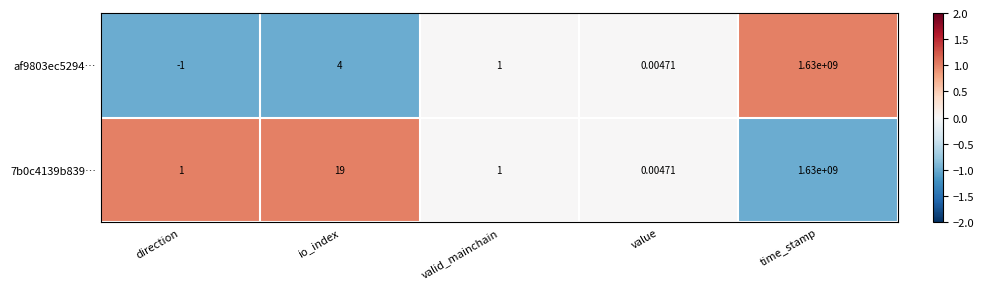

Where does the af9803ec5294… series first go above 1?

io_index